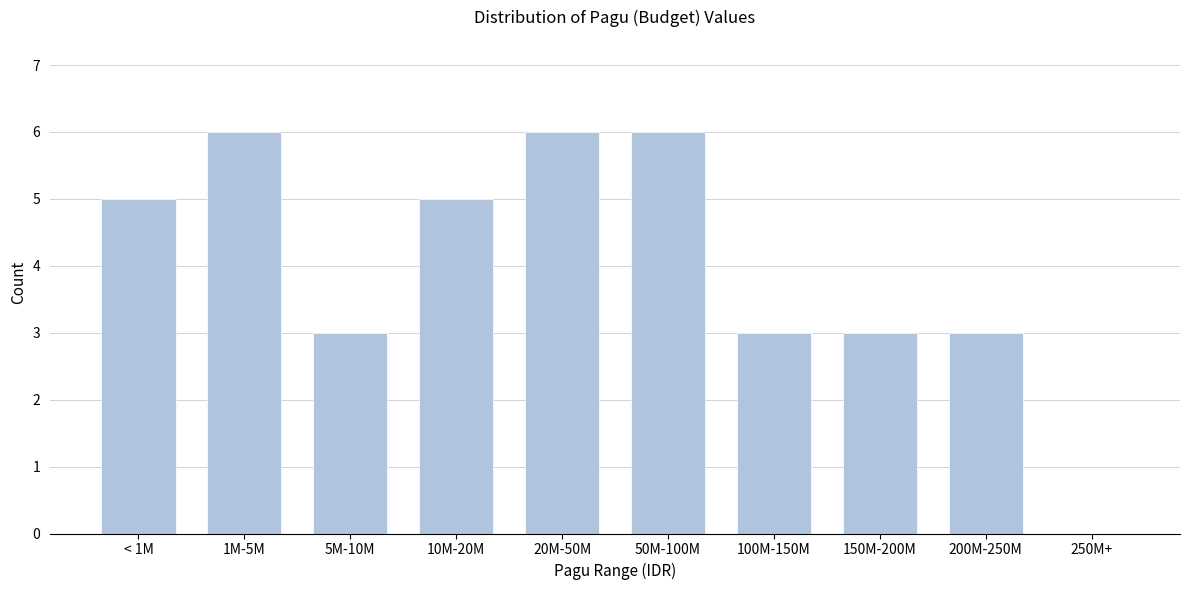

Reading left to right, list all the values displayed in this chart.

< 1M=5	1M-5M=6	5M-10M=3	10M-20M=5	20M-50M=6	50M-100M=6	100M-150M=3	150M-200M=3	200M-250M=3	250M+=0